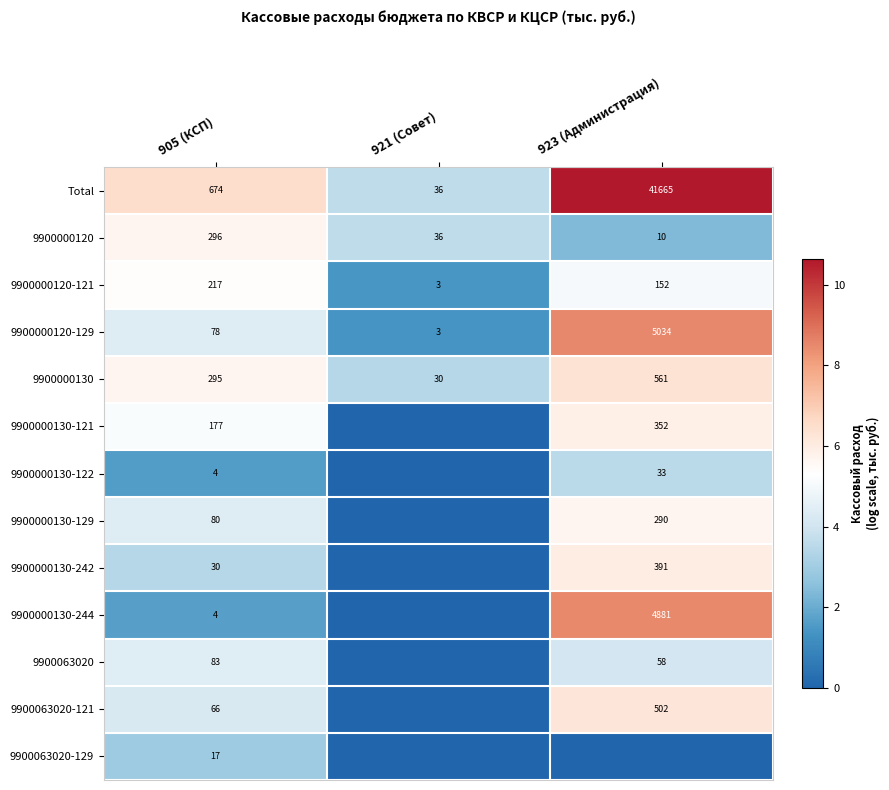

What is the difference between the maximum and minimum values in the 9900000120 series?

286